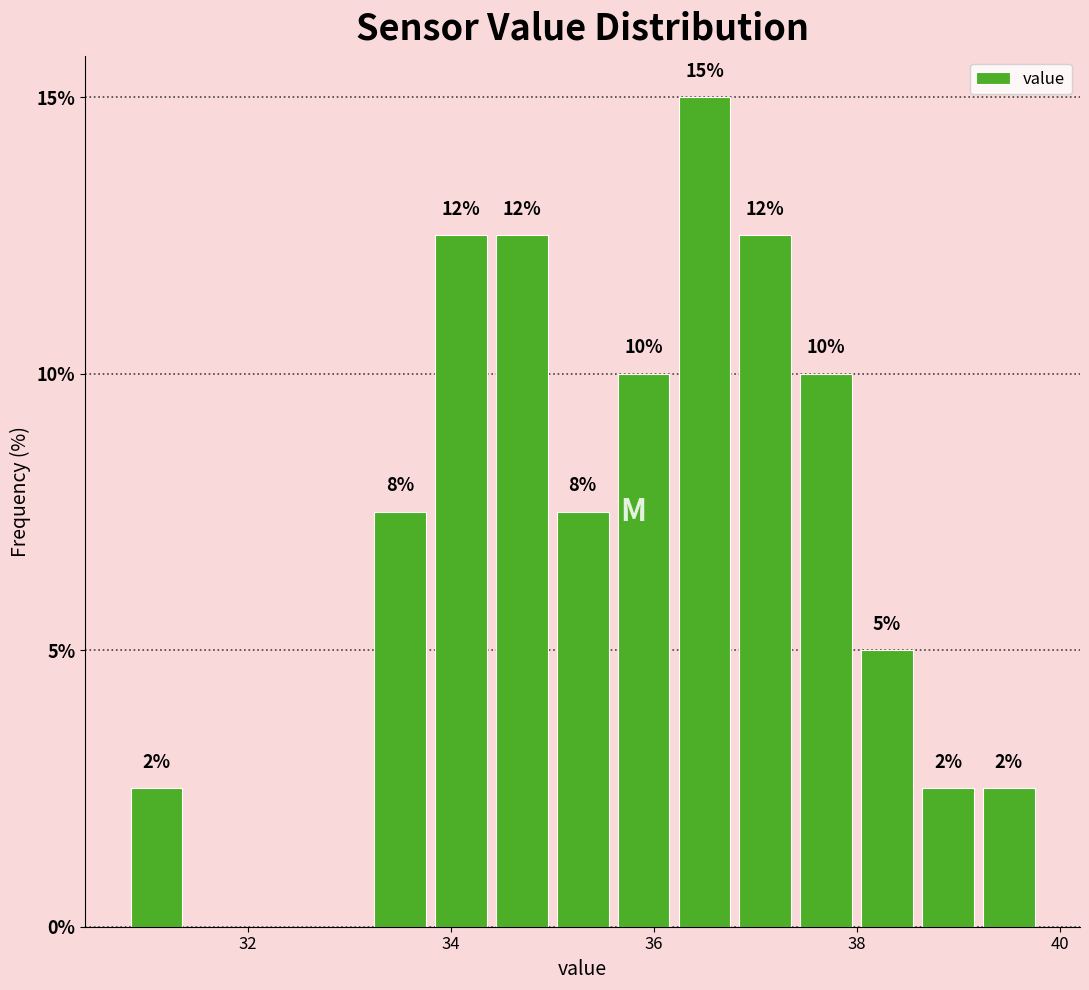

Around what value on the x-axis is the tallest bar? Give the approximate position of its centre, as read against the axis.

36.6